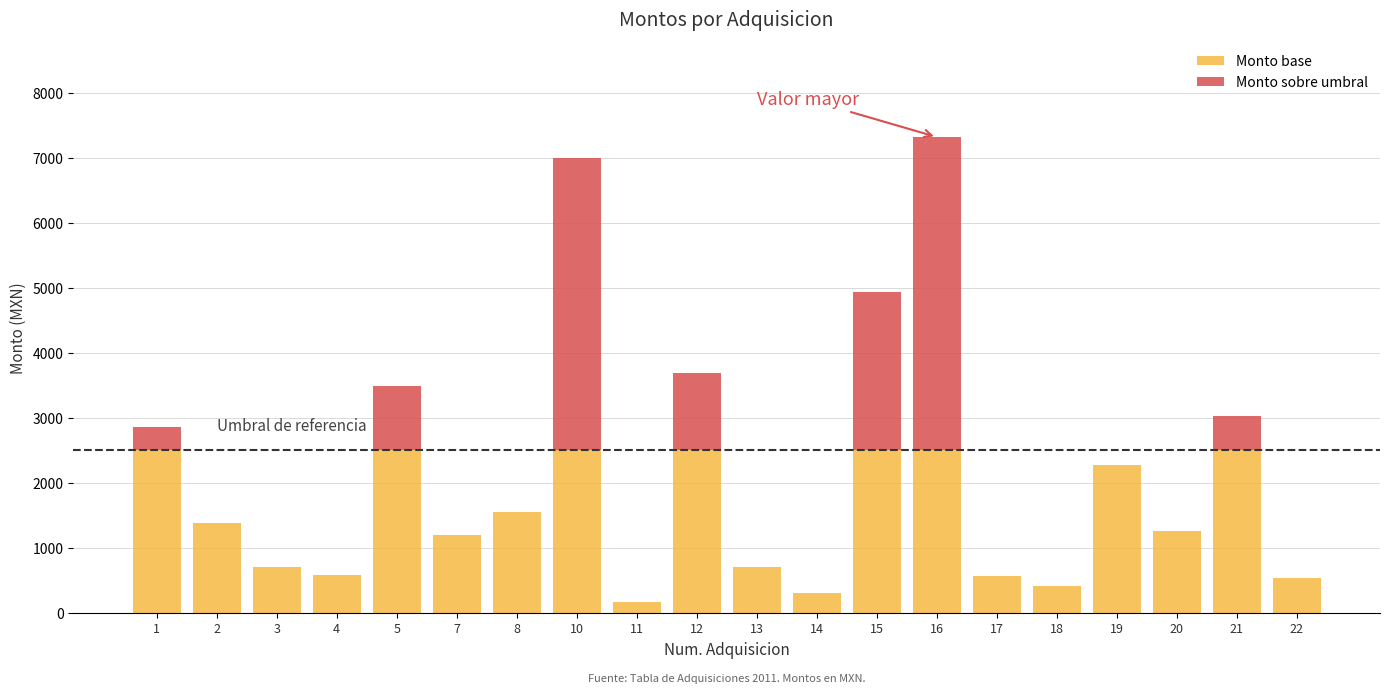

At which label is Monto sobre umbral closest to 2409?

15